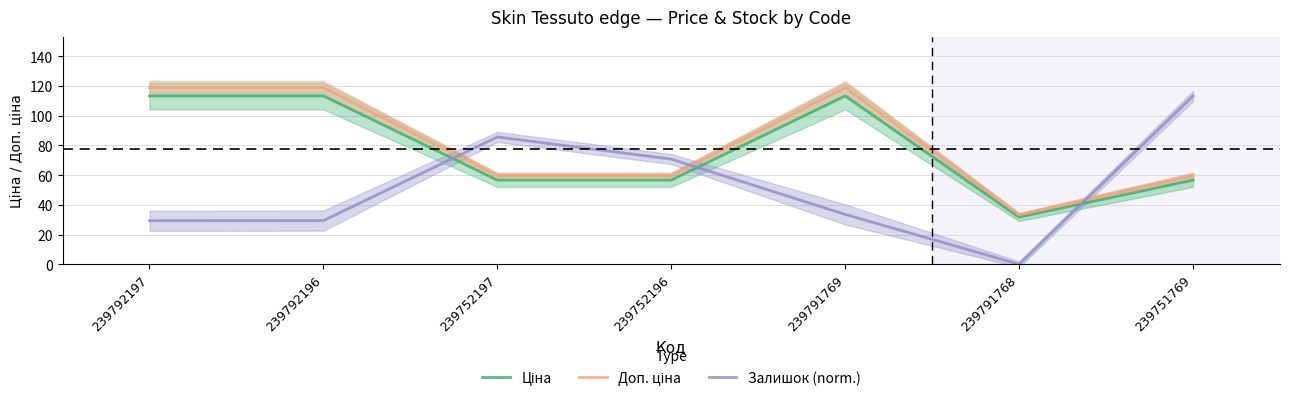

How many lines are shown in the chart?

3